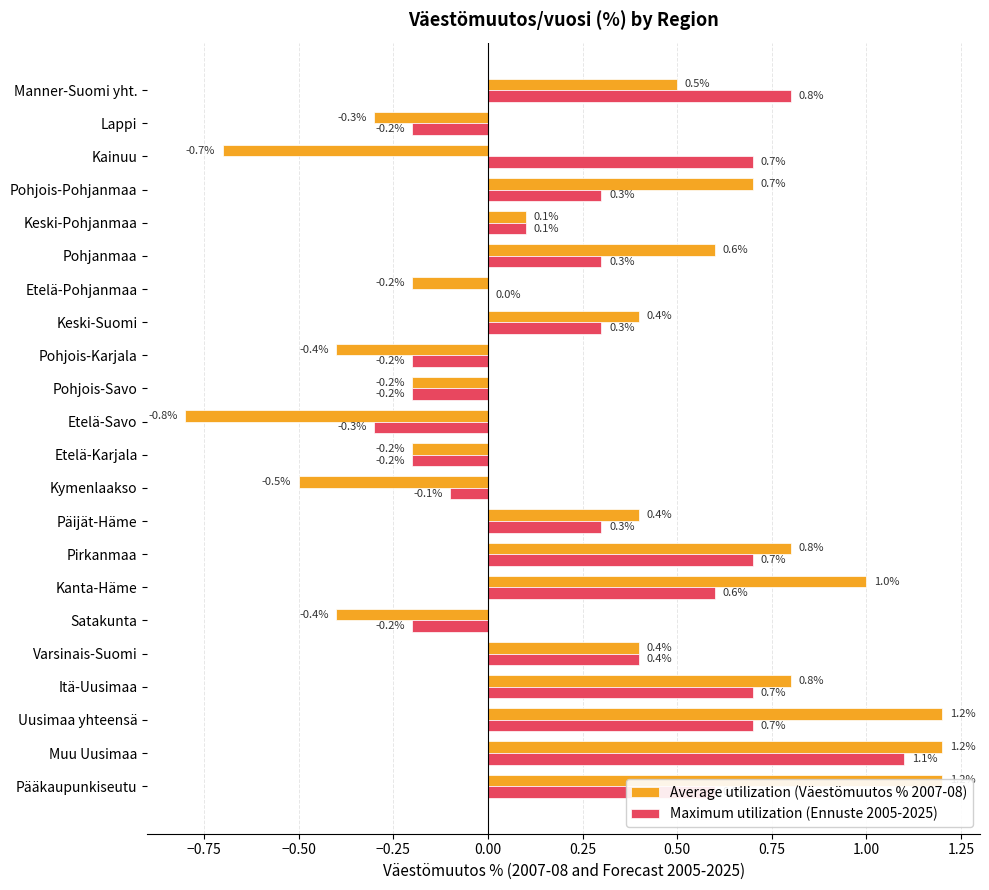

How many distinct data groups are displayed?

2